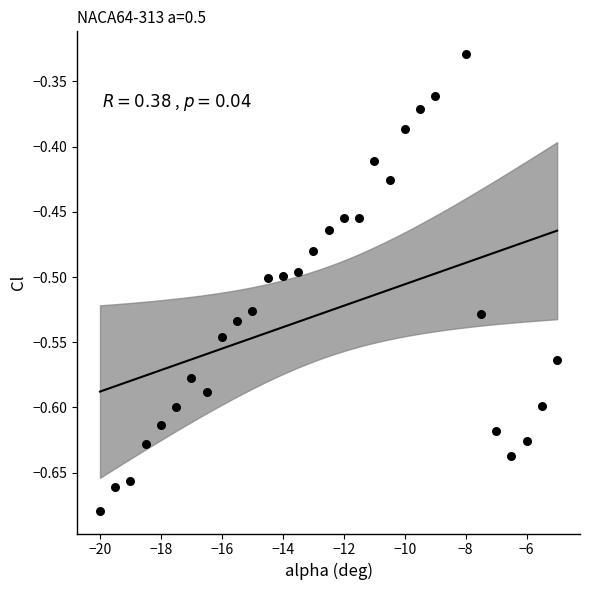

What is the range of X values (max minus min)?

15.0